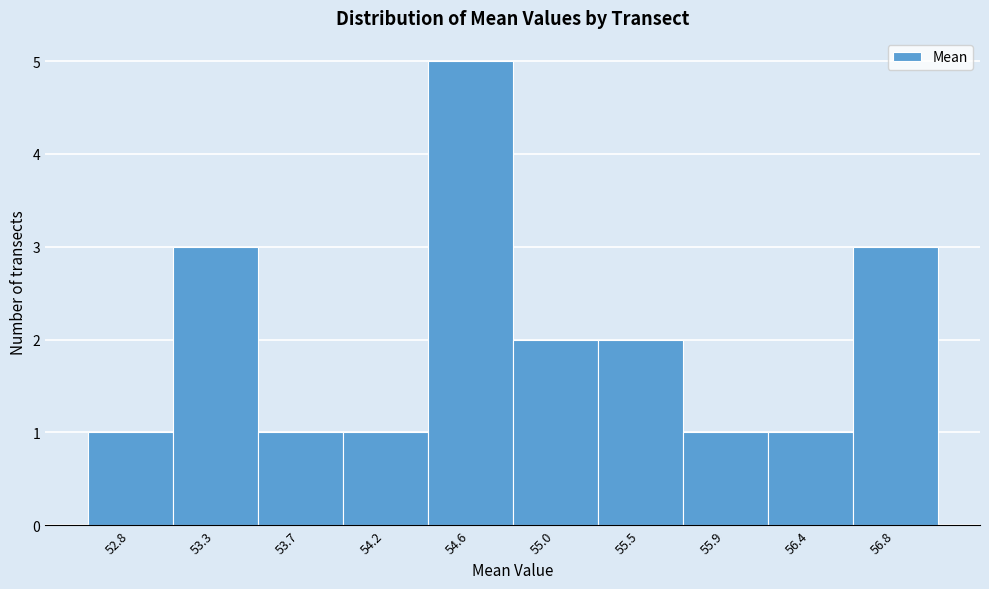

Reading left to right, list all the values displayed in this chart.

52.8=1	53.3=3	53.7=1	54.2=1	54.6=5	55.0=2	55.5=2	55.9=1	56.4=1	56.8=3